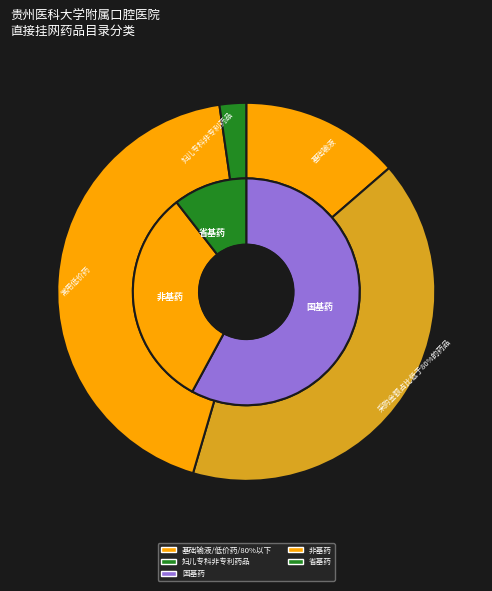

The 妇儿专科非专利药品 slice represents 2% of the pie. True or false?

True